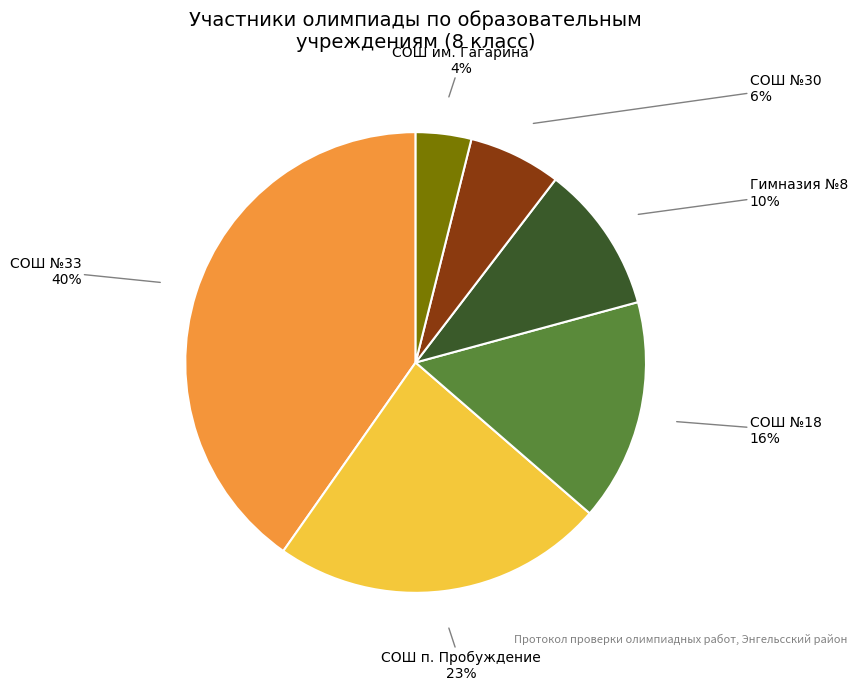

Is СОШ №33 the majority of the pie?

No